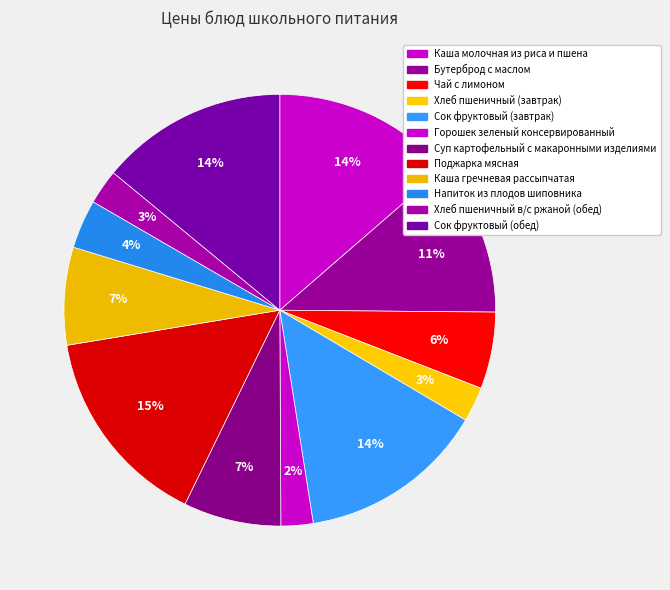

To the nearest percent, what is the difference between the largest and smallest slice percentages?

13%